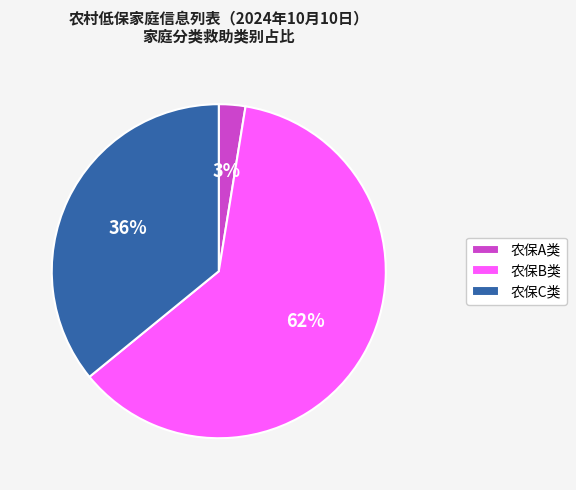

How many slices are in this pie chart?

3